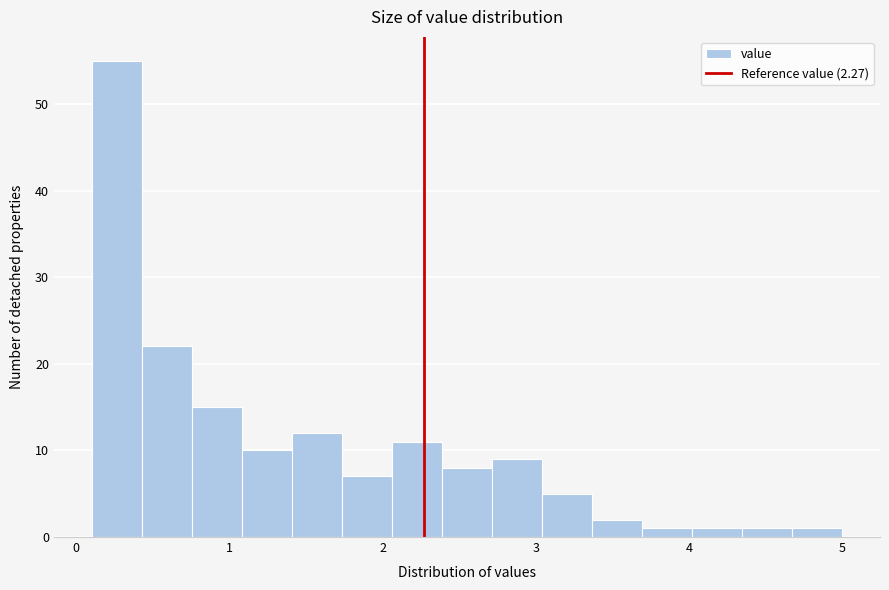

Read against the x-axis, roughly where is the centre of the tallest bar?

0.3